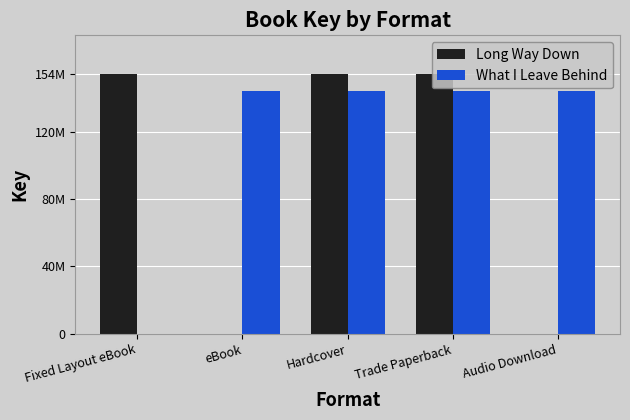

What position from the left is Fixed Layout eBook?

1